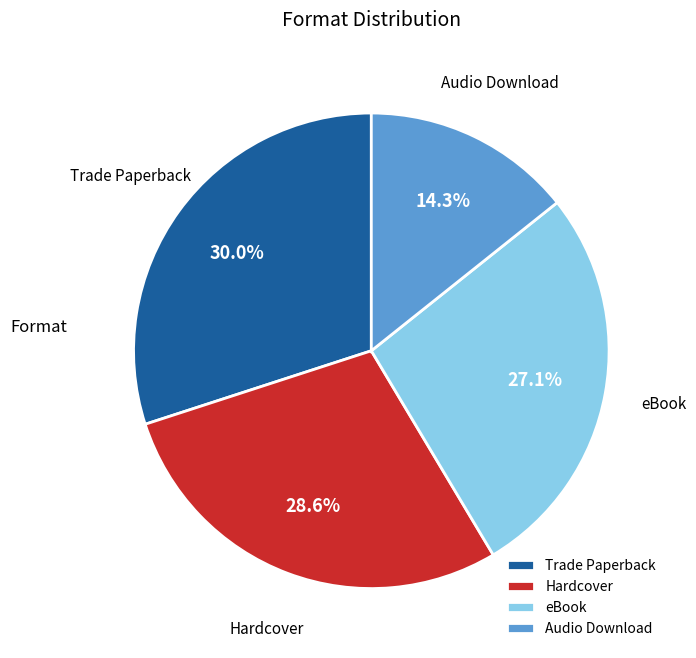

What is the largest slice in the pie chart?

Trade Paperback